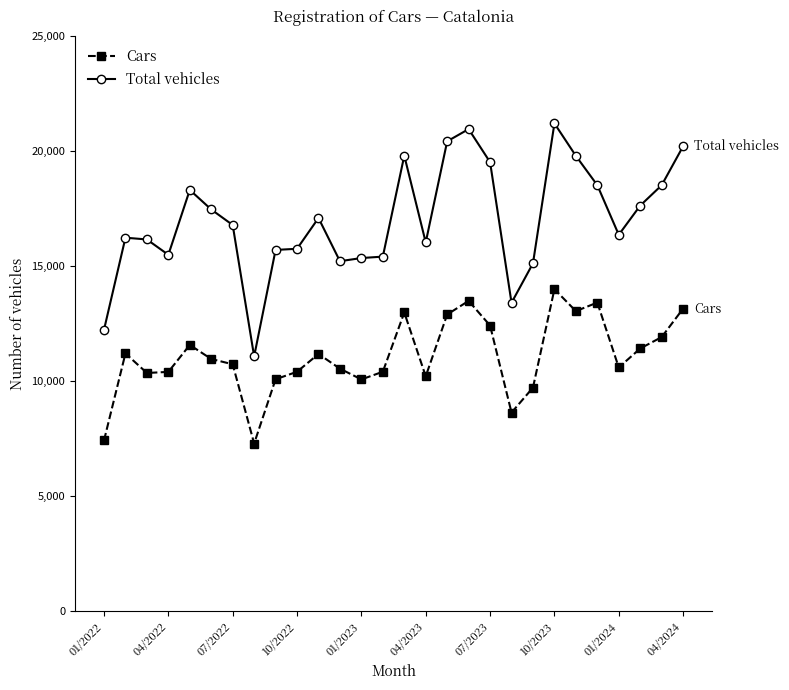

True or false: Total vehicles has more than 2 points higher than both neighbors.

True